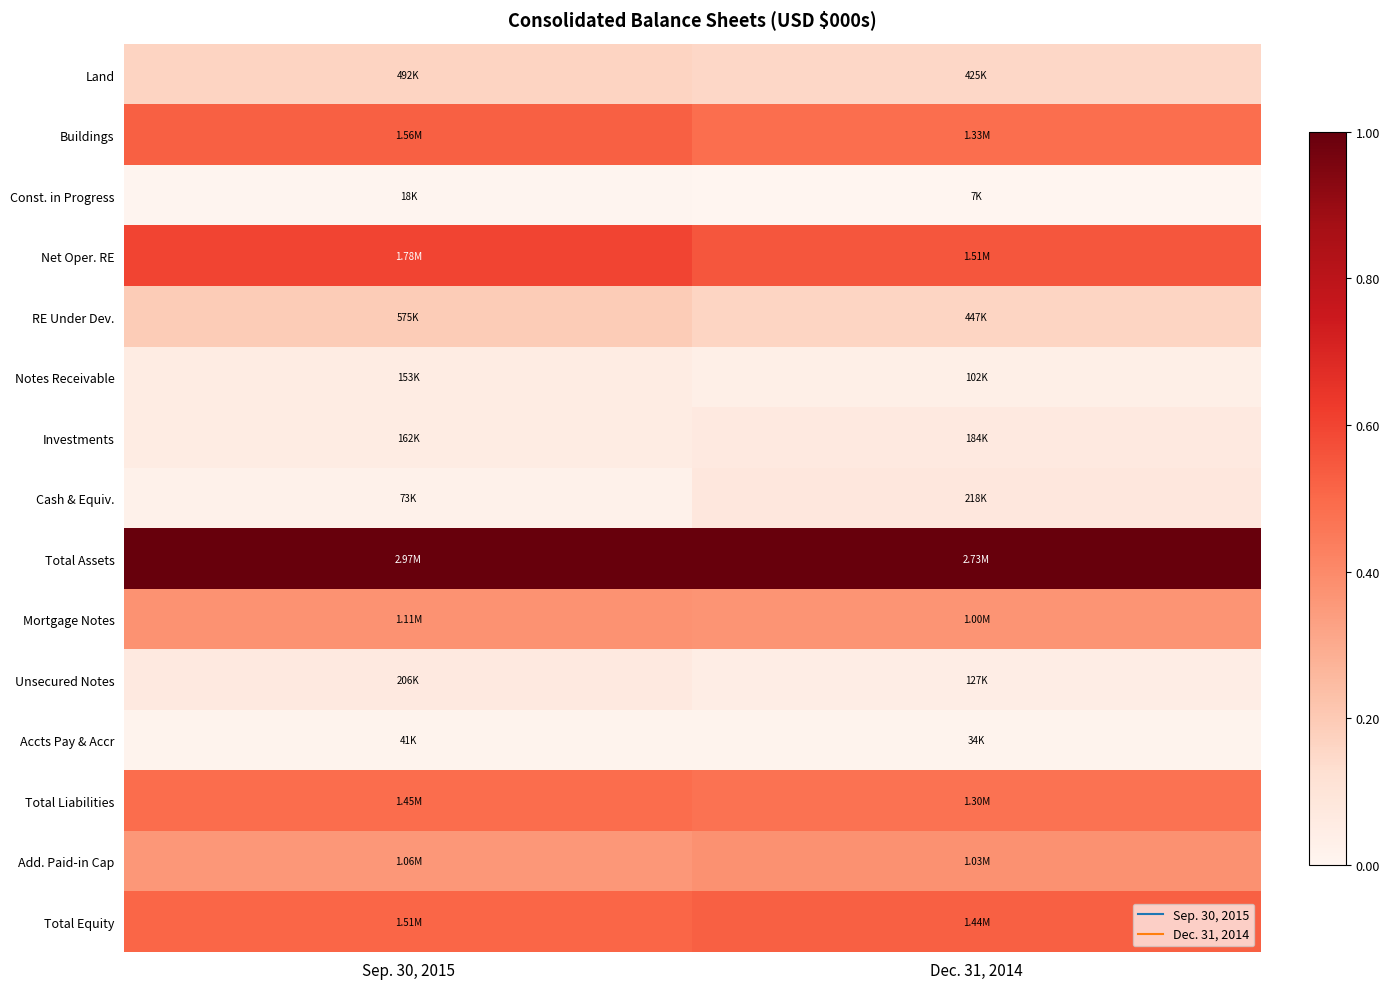

Which category has the highest value across all series?

Sep. 30, 2015